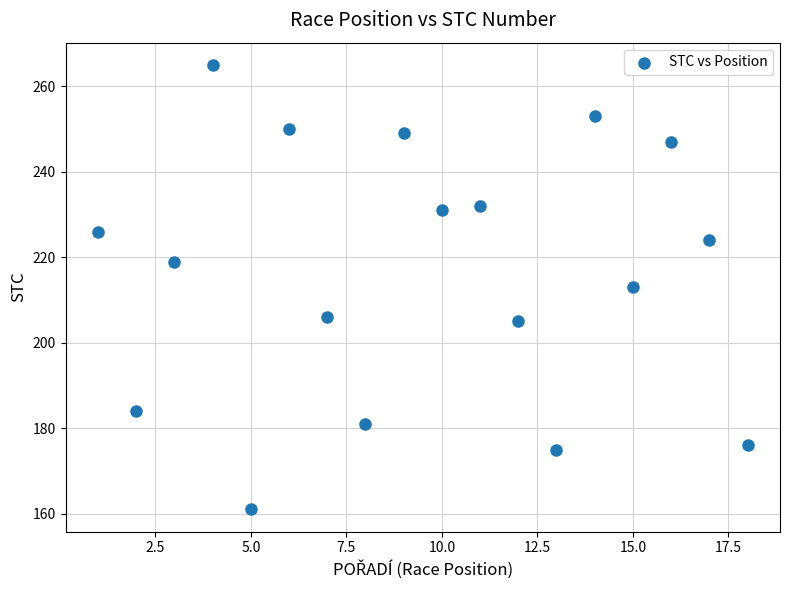

What is the range of X values (max minus min)?

17